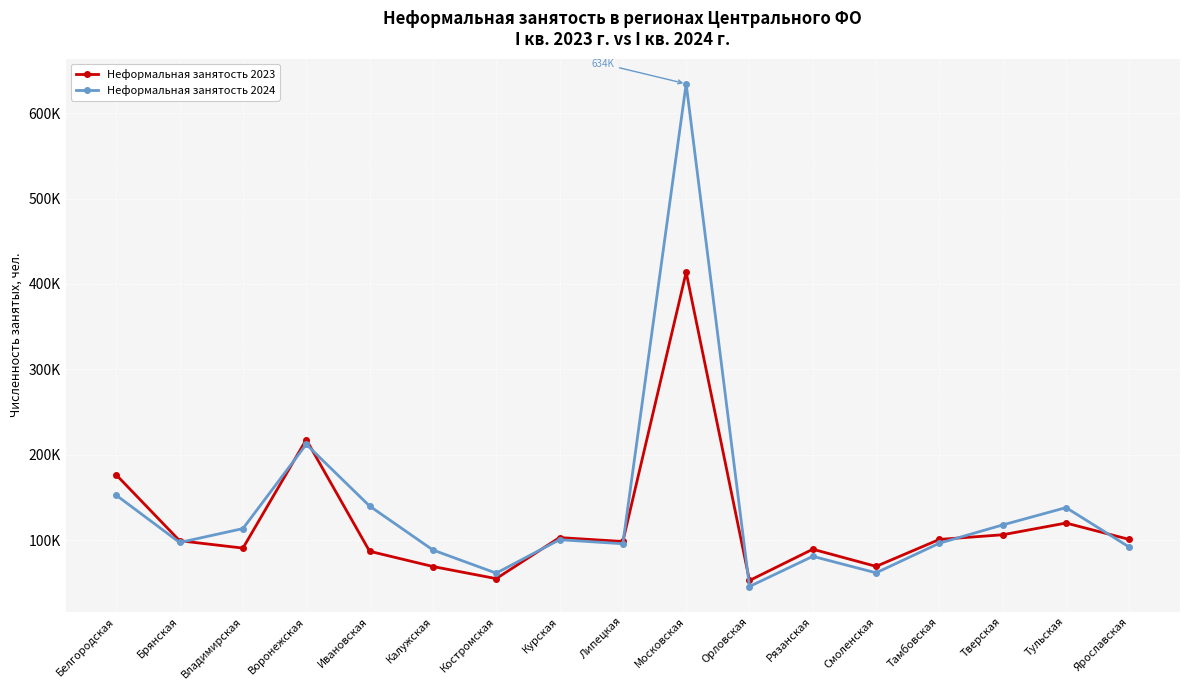

List the series in order of their peak value, lowest first.

Неформальная занятость 2023, Неформальная занятость 2024